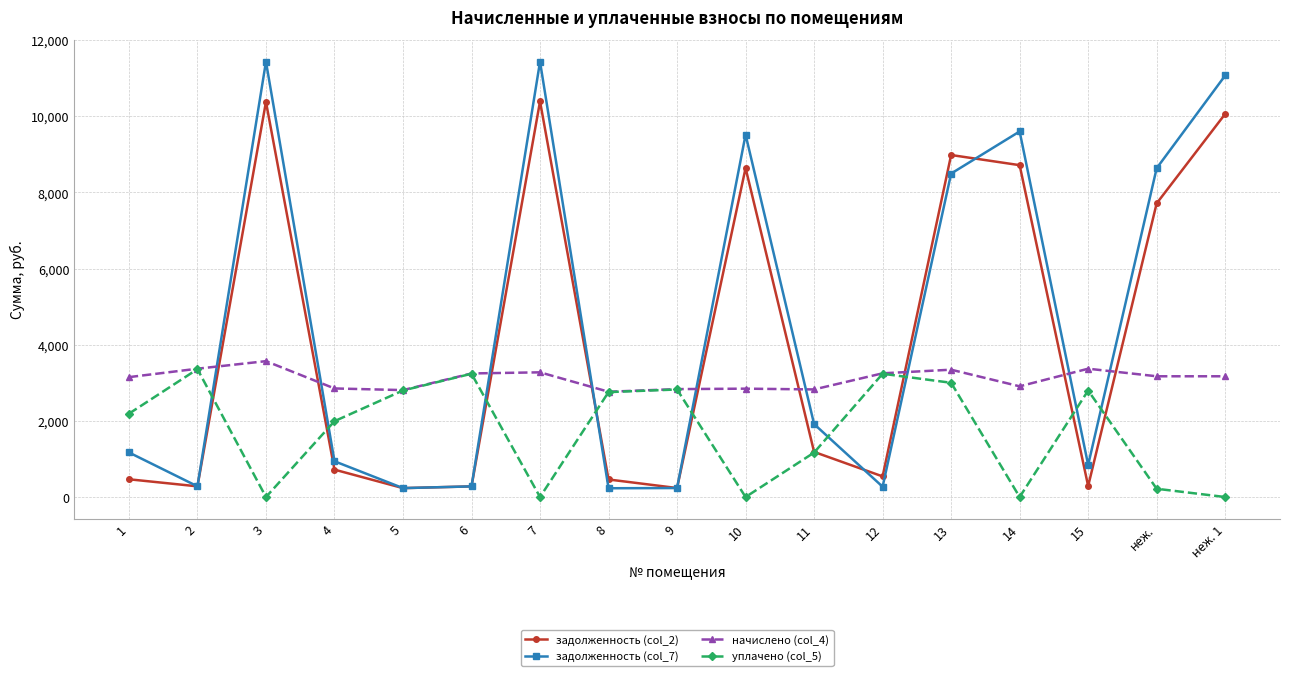

What is the sum of the уплачено (col_5) values at 2 and неж.?

3575.0